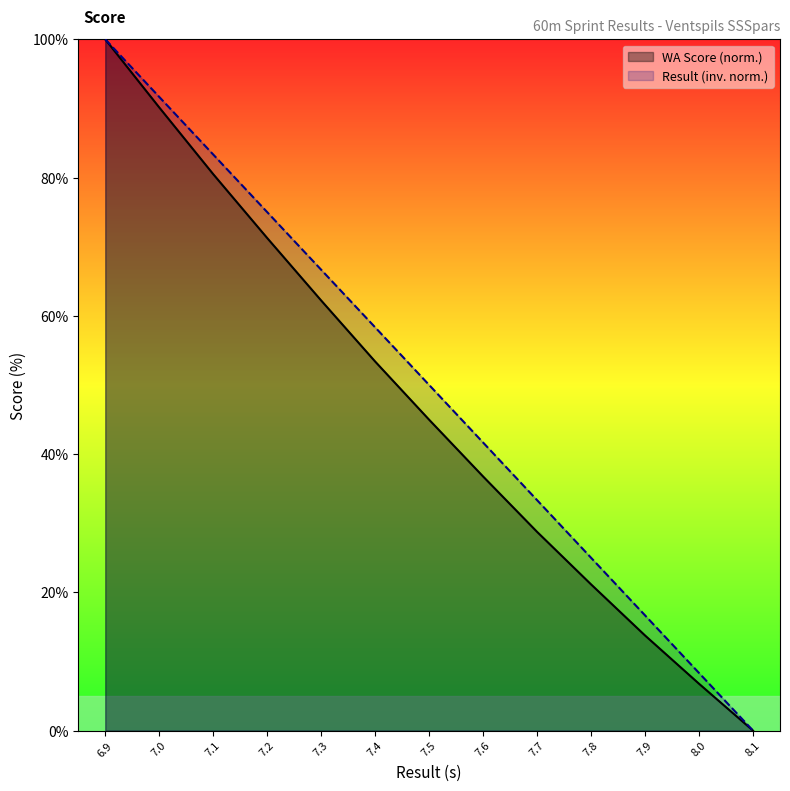

Rank the series at 7.7 from lowest to highest value.

WA Score (norm.), Result (inv. norm.)